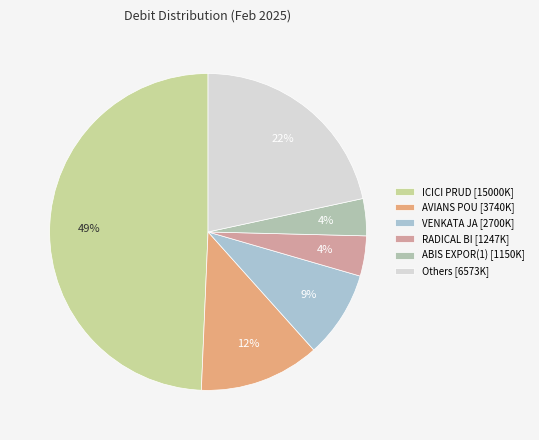

How many segments does this pie chart have?

6